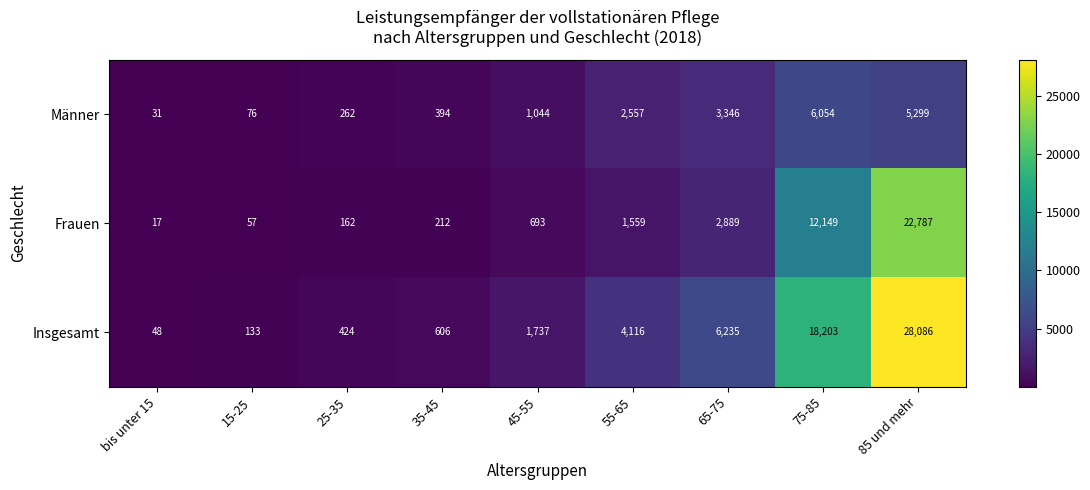

What is the total value across all series at 45-55?

3474